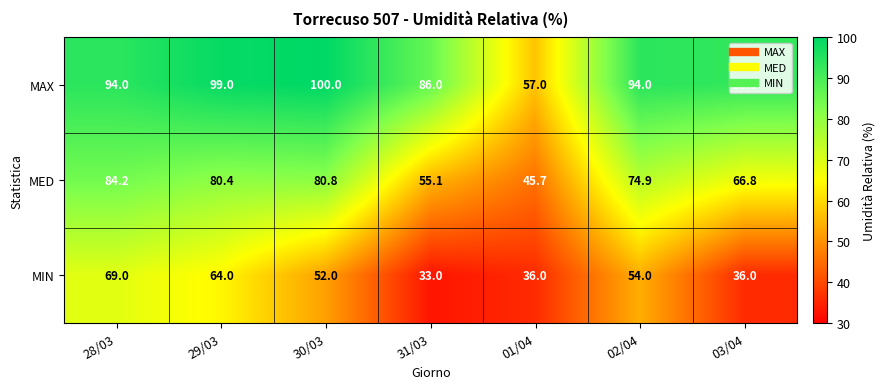

What is the total value across all series at 31/03?

174.1